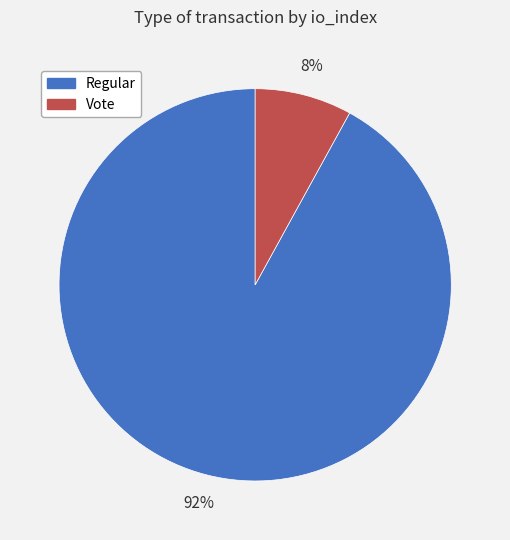

To the nearest percent, what is the average slice percentage?

50%